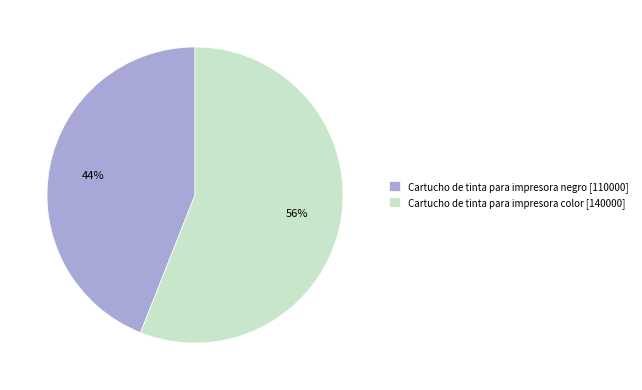

Is there any slice that represents more than half of the pie?

Yes